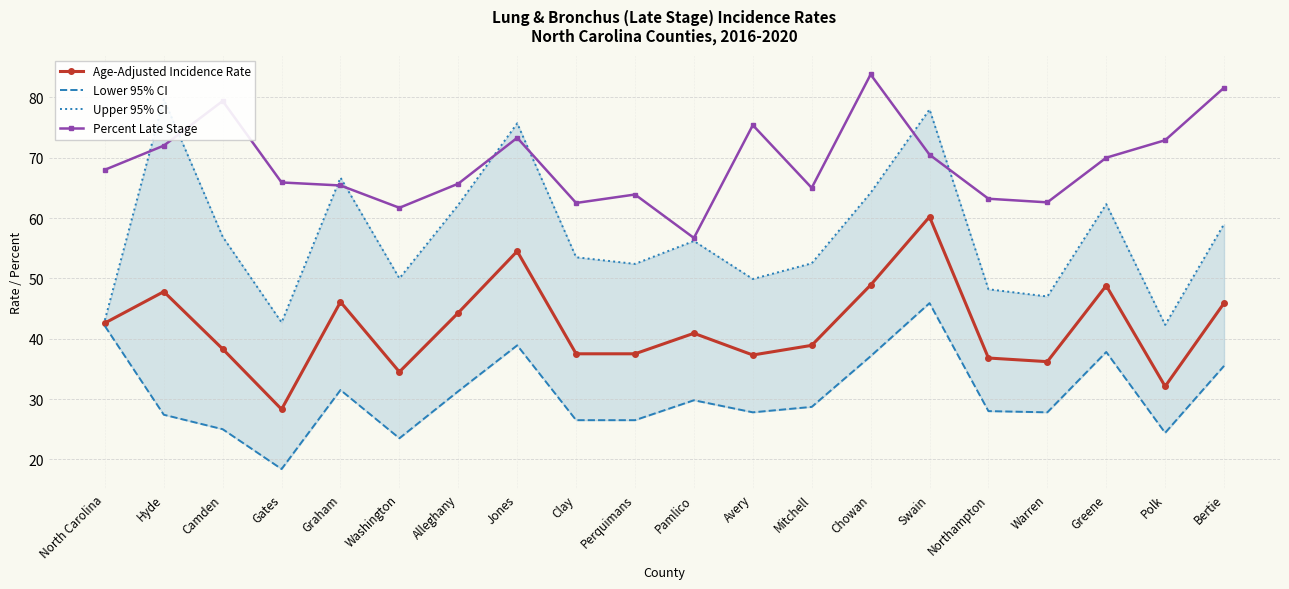

What is the value of the Age-Adjusted Incidence Rate point at the 15th from the left?

60.2